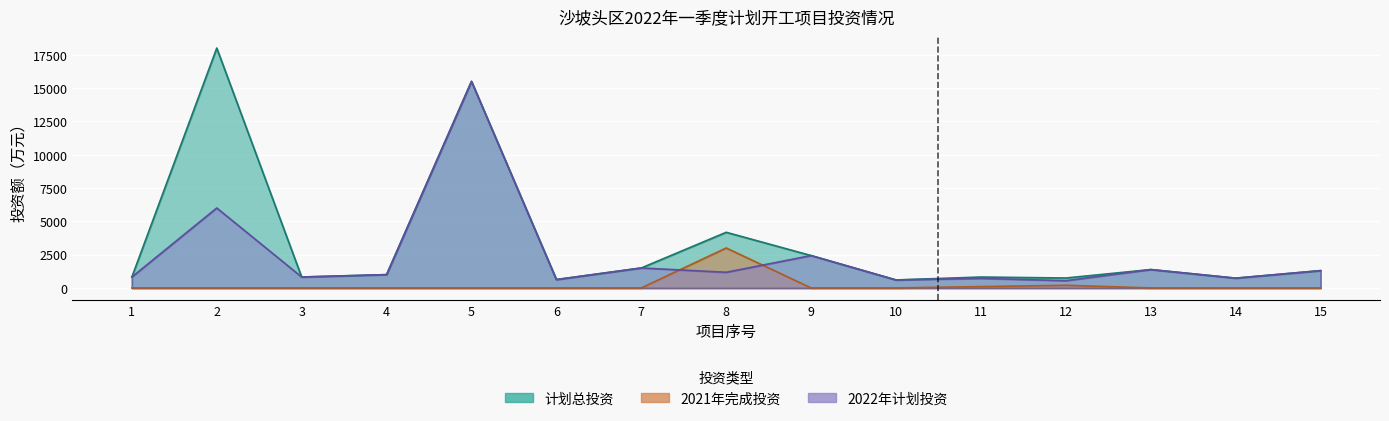

What is the spread (max minus min) of values at 15?

1300.0